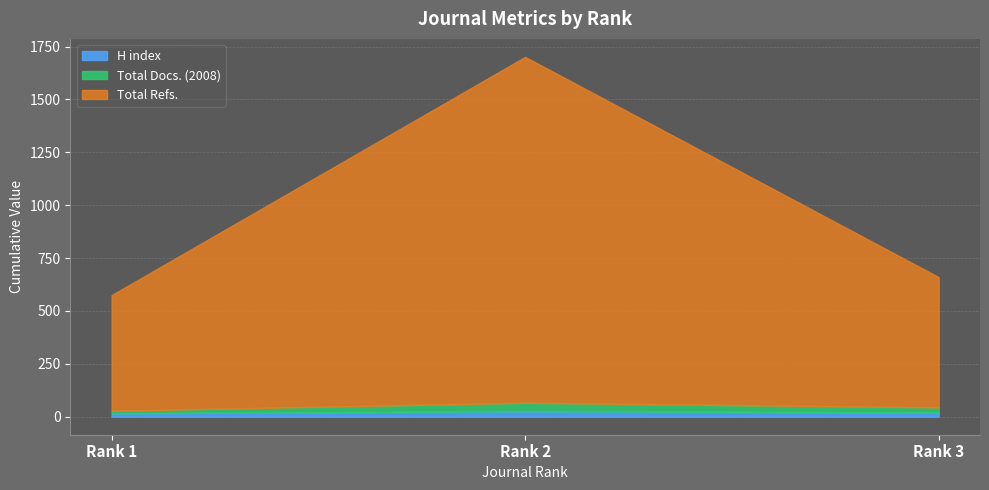

Is the value of Total Refs. at Rank 1 greater than the value of Total Docs. (2008) at Rank 1?

Yes